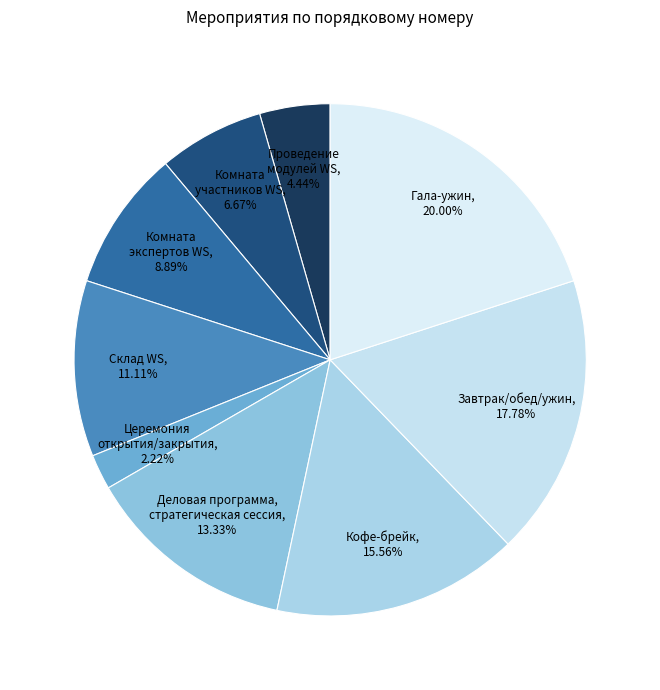

Rank the categories by value from lowest to highest.

Церемония открытия/закрытия, Проведение модулей WS, Комната участников WS, Комната экспертов WS, Склад WS, Деловая программа, стратегическая сессия, Кофе-брейк, Завтрак/обед/ужин, Гала-ужин